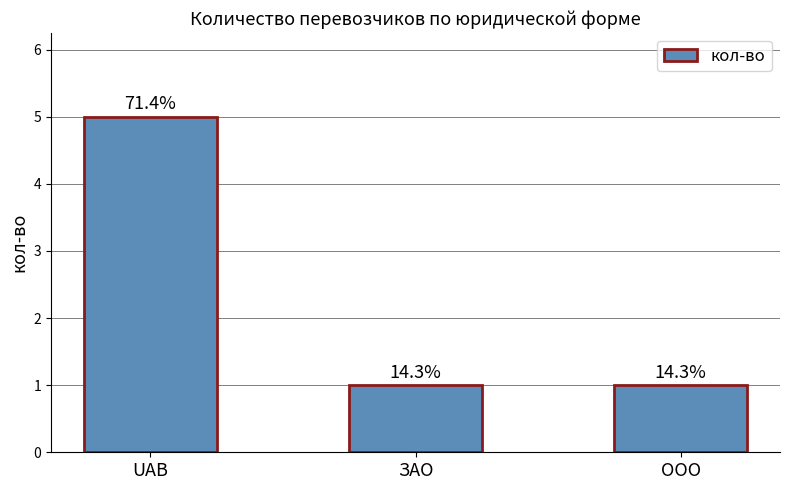

Are the bars horizontal?

No